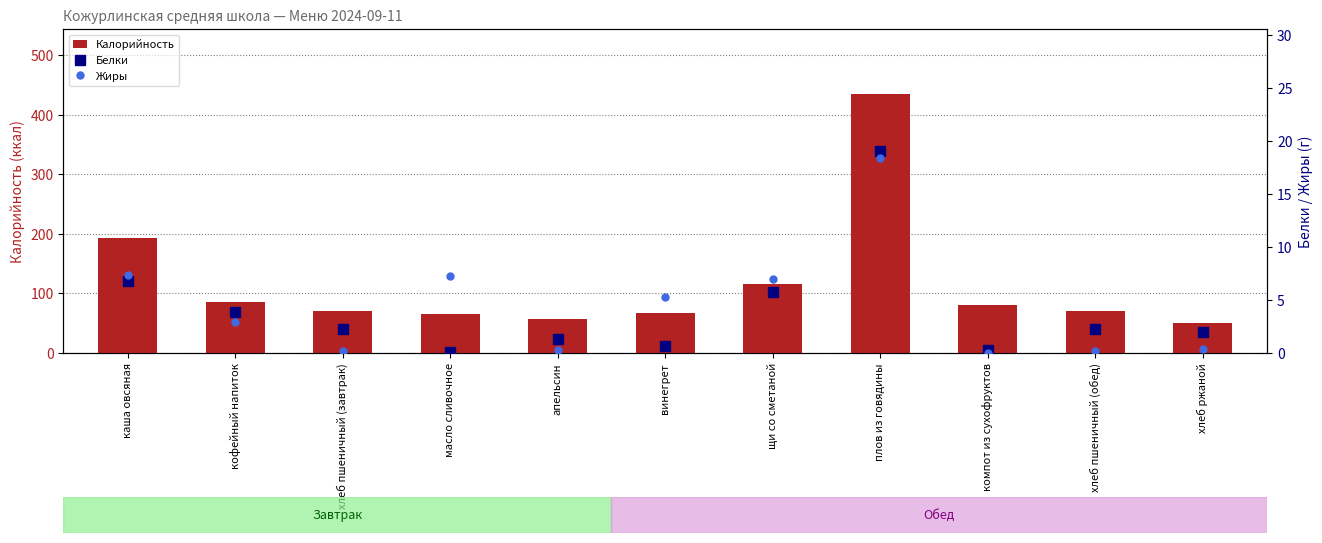

Reading left to right, what are all the values shown in this chart?

Калорийность: 192.7	86.0	70.3	66.1	56.7	67.1	115.3	435.3	80.8	70.3	51.2
Белки: 6.8	3.9	2.3	0.1	1.4	0.7	5.8	19.1	0.3	2.3	2.0
Жиры: 7.4	2.9	0.2	7.3	0.3	5.3	7.0	18.4	0.0	0.2	0.4